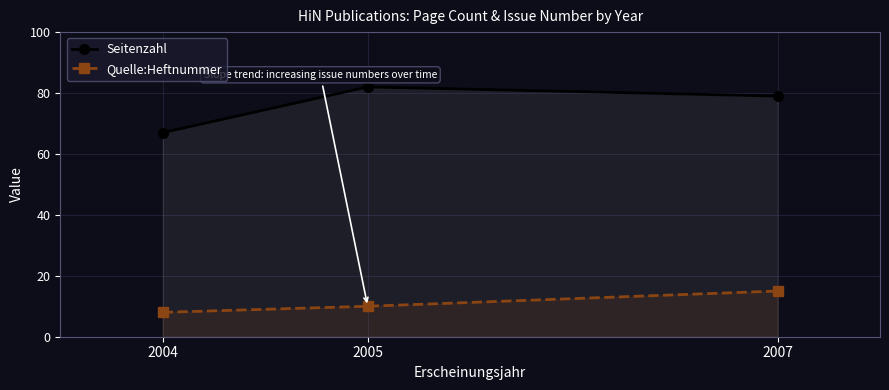

What is the difference between the maximum and minimum values in the Quelle:Heftnummer series?

7